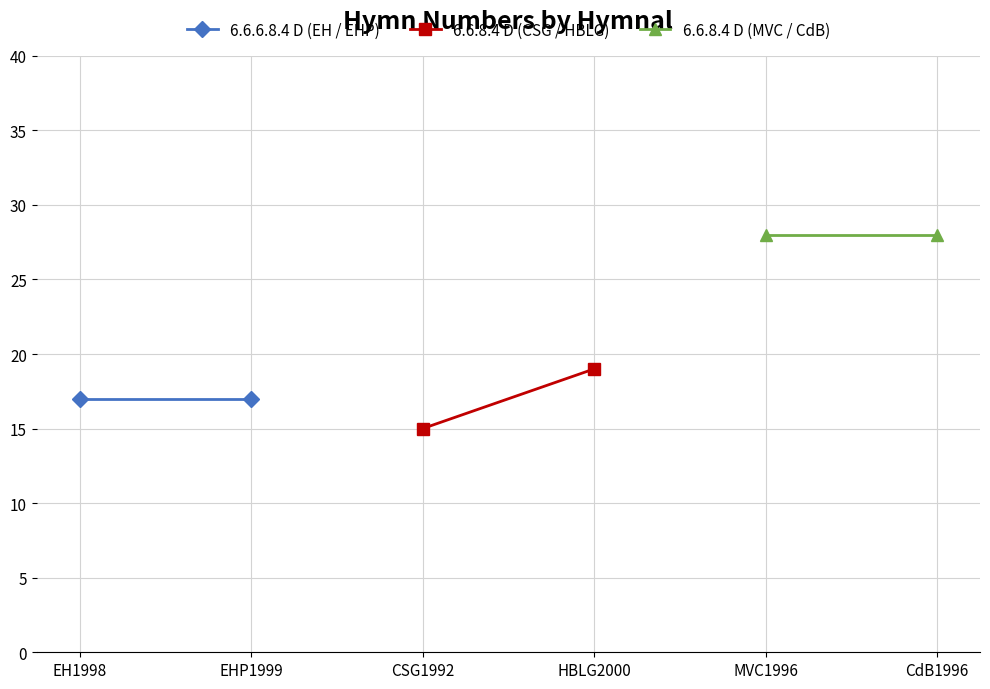

Which series has the largest total across all categories?

6.6.8.4 D (MVC / CdB)